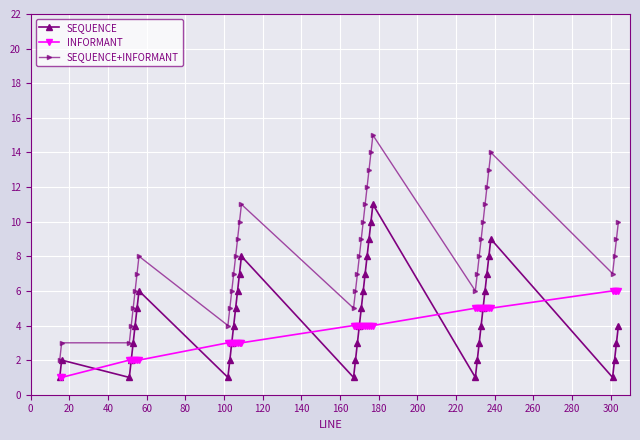

True or false: INFORMANT and SEQUENCE+INFORMANT intersect in this chart.

False